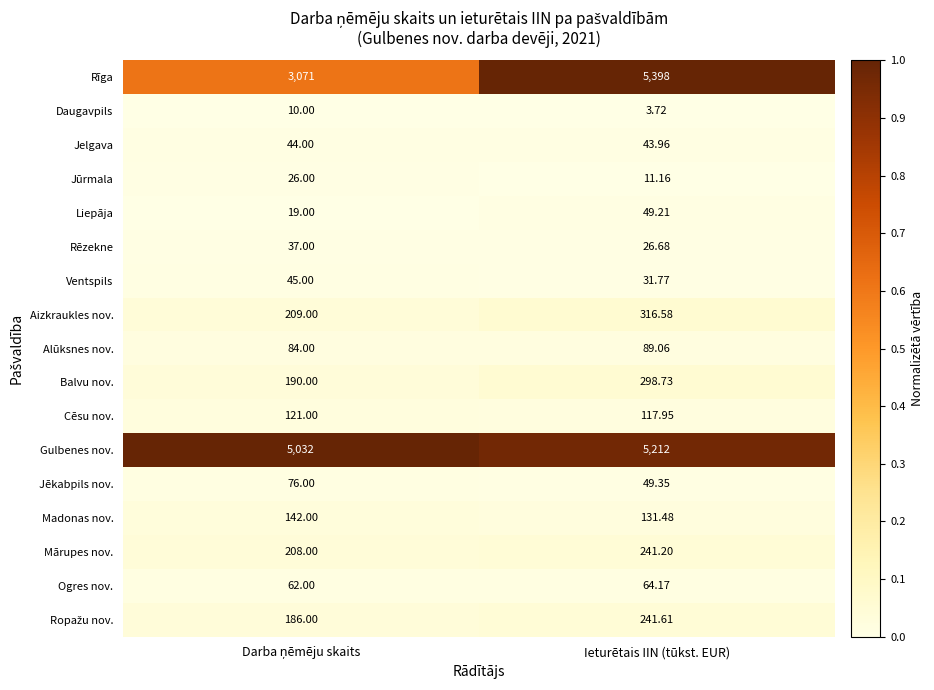

At which category is the sum across all series the highest?

Ieturētais IIN (tūkst. EUR)